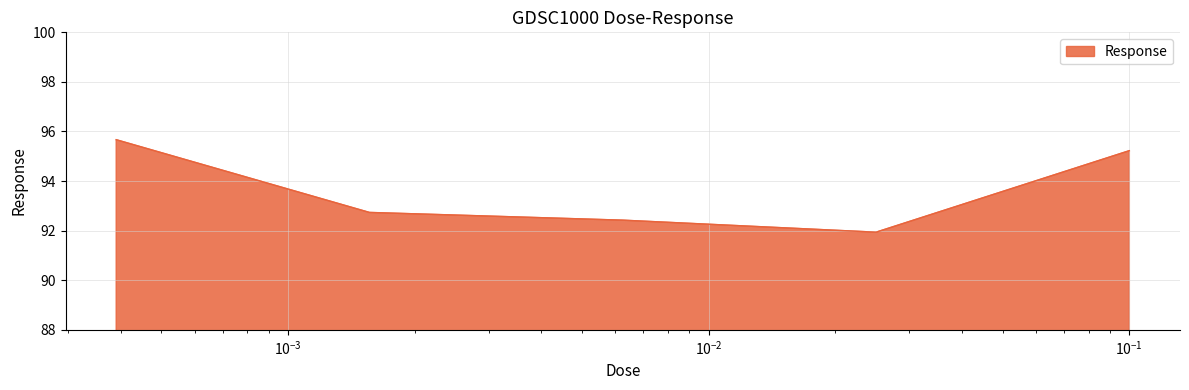

Count the number of values greater than 92.

4